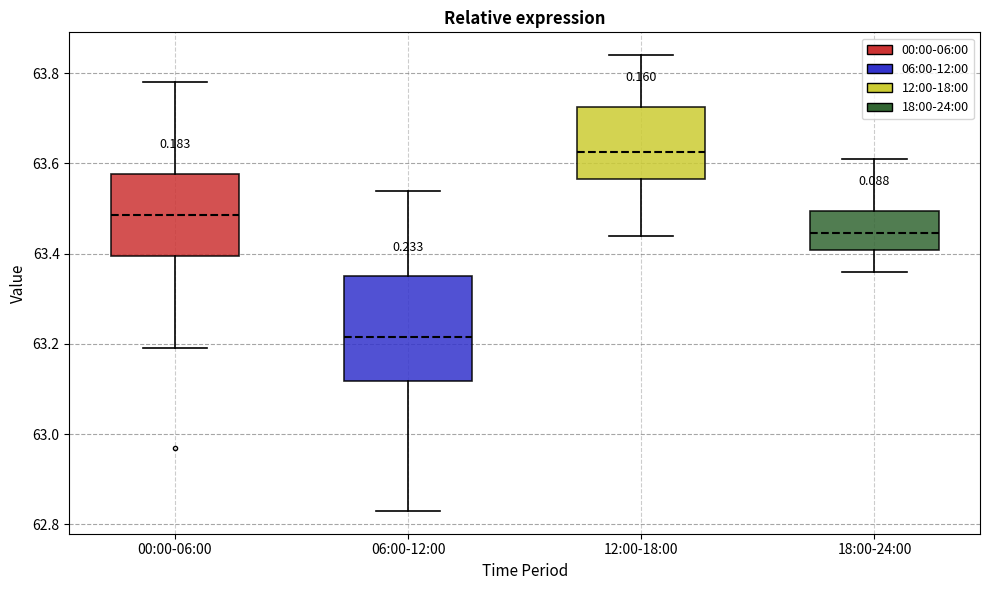

Comparing the boxes themselves (not the whiskers), which one is the tallest?

06:00-12:00